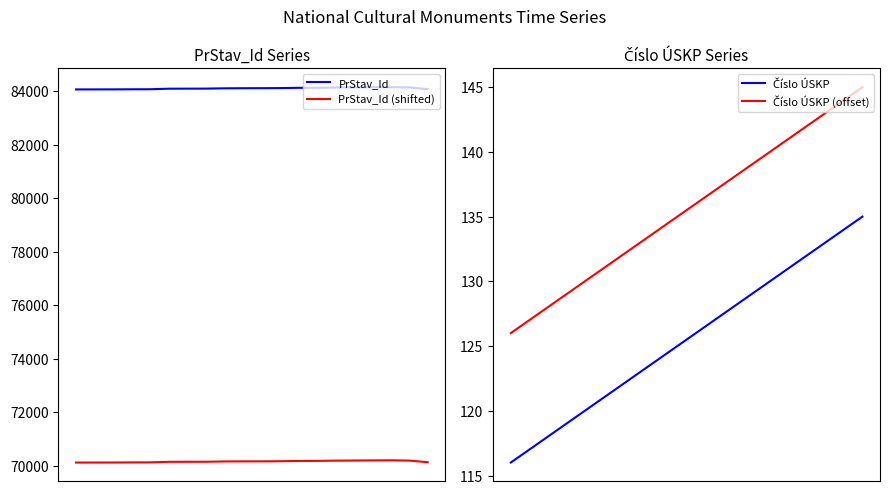

True or false: PrStav_Id and Číslo ÚSKP (offset) intersect in this chart.

False